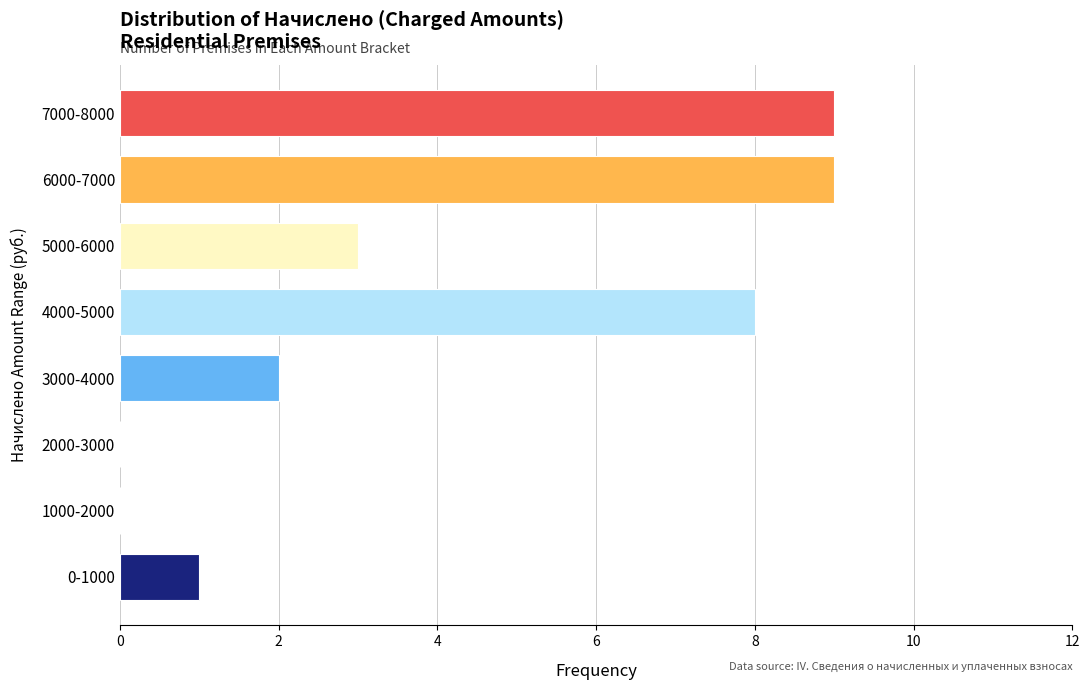

Reading top to bottom, transcribe all the data shown in this chart.

7000-8000=9	6000-7000=9	5000-6000=3	4000-5000=8	3000-4000=2	2000-3000=0	1000-2000=0	0-1000=1